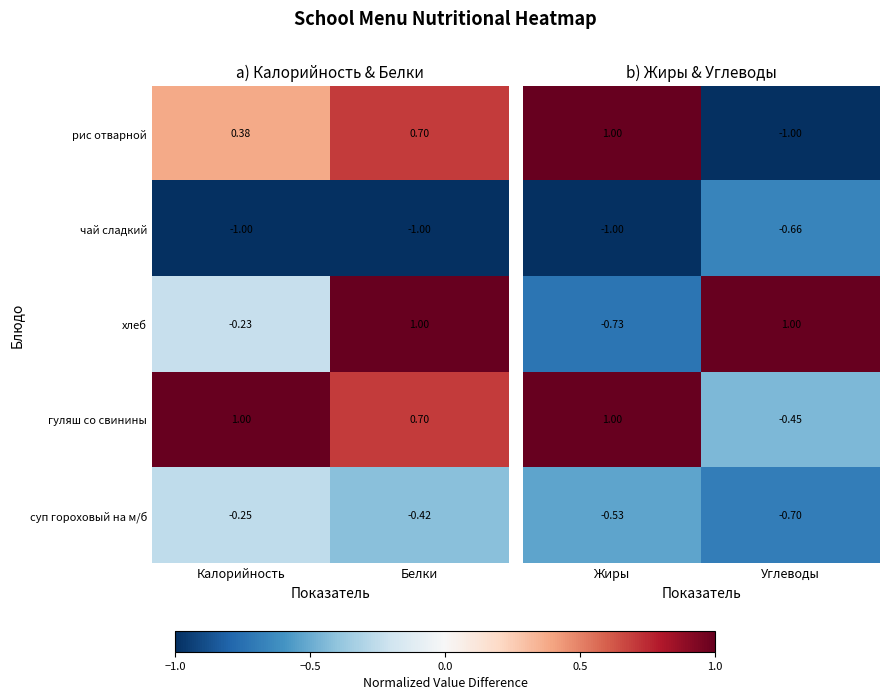

At which label is суп гороховый на м/б closest to 0?

Калорийность